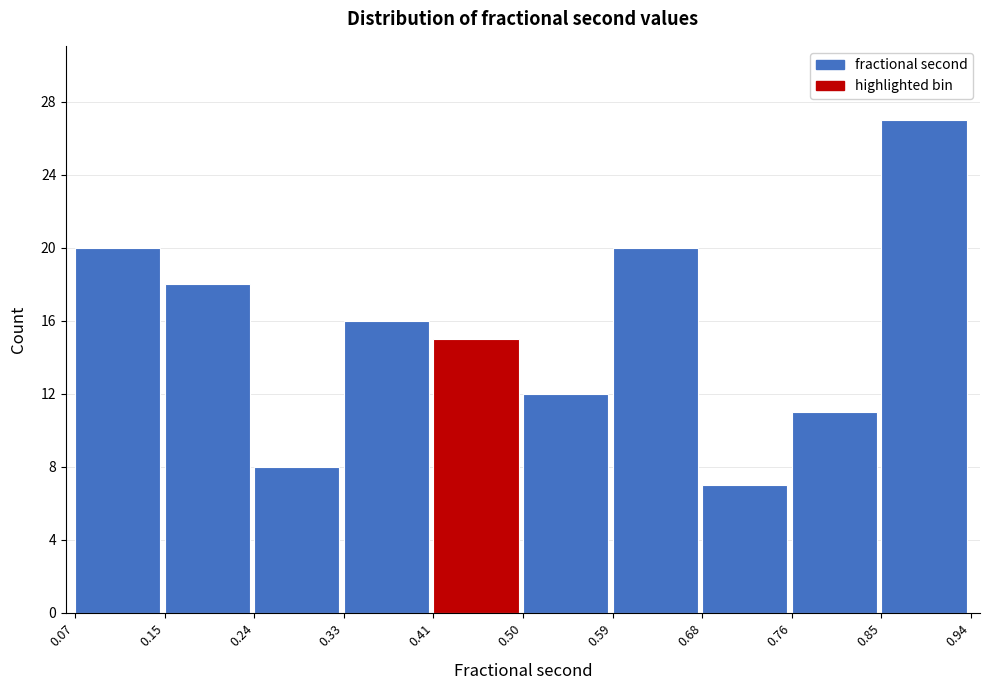

Reading left to right, list every bar in this chart as the range it spans on the x-axis followed by its height. The values are not printed on the chart, so give them approximately, as read against the axis.

0.07 to 0.15: 20
0.15 to 0.24: 18
0.24 to 0.33: 8
0.33 to 0.41: 16
0.41 to 0.50: 15
0.50 to 0.59: 12
0.59 to 0.68: 20
0.68 to 0.76: 7
0.76 to 0.85: 11
0.85 to 0.94: 27